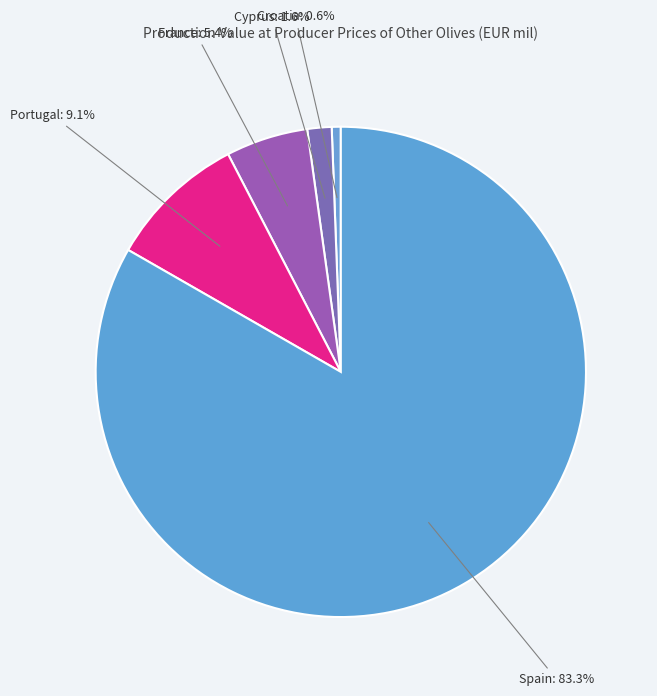

To the nearest percent, what is the combined percentage of Spain and Portugal?

92%